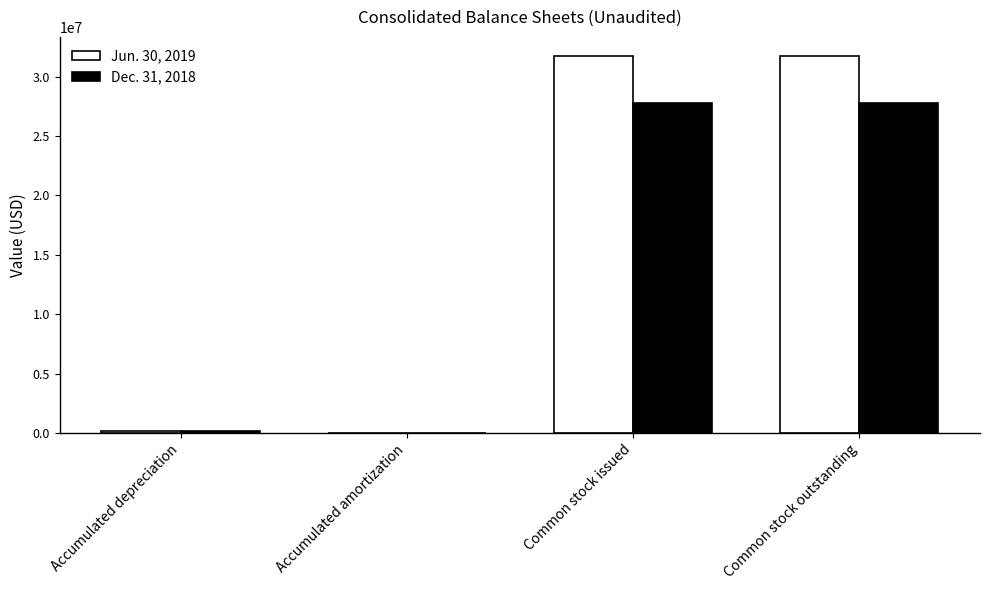

Which series has the largest total across all categories?

Jun. 30, 2019